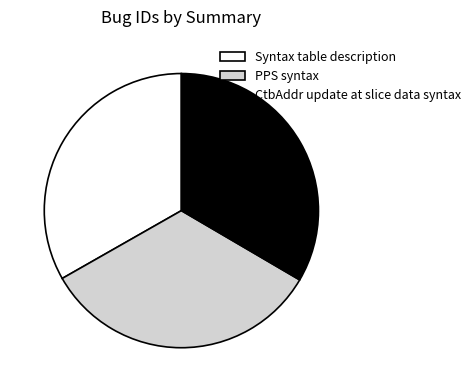

True or false: PPS syntax accounts for 19% of the total.

False